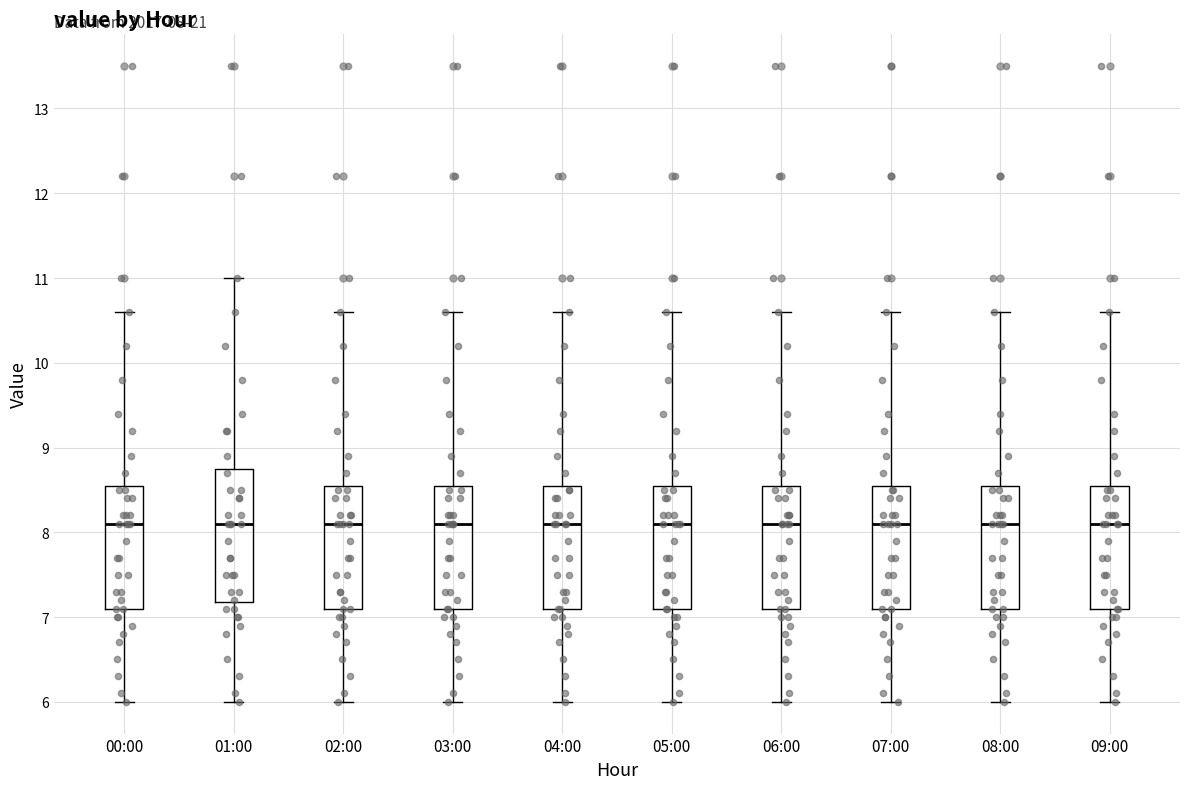

Comparing the boxes themselves (not the whiskers), which one is the tallest?

01:00